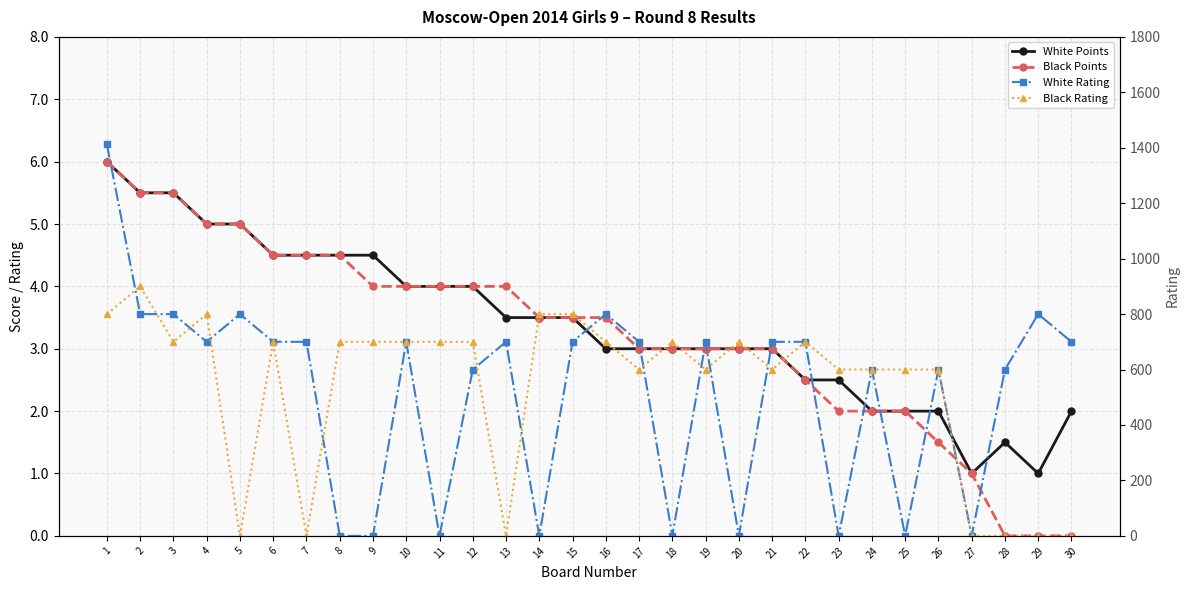

How many data points in Black Points are less than 3?

9